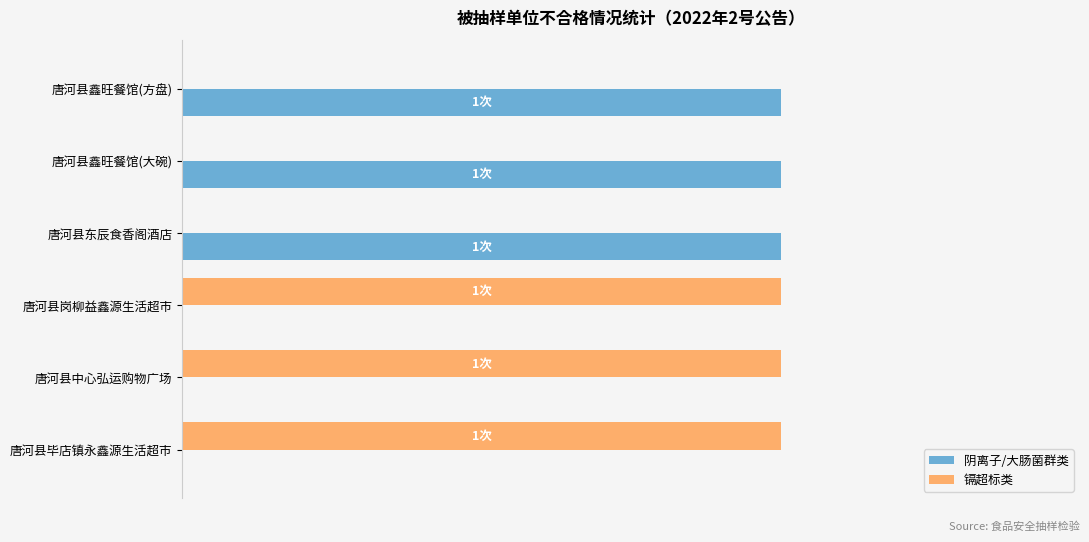

What is the greatest value displayed?

1